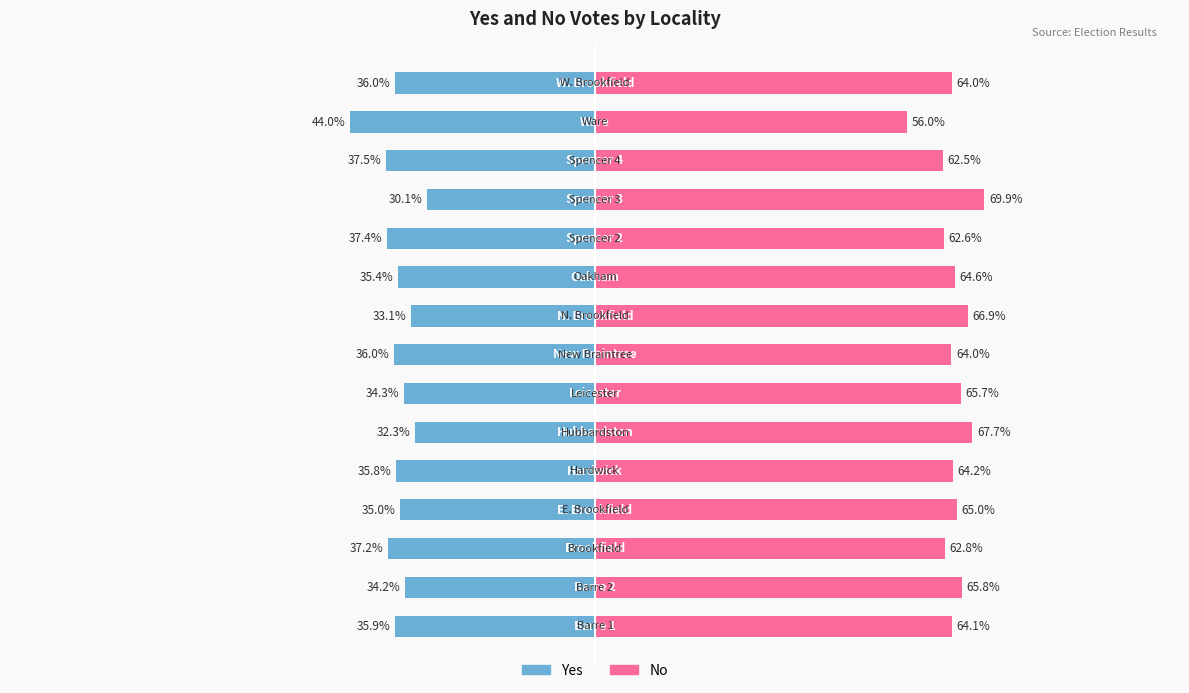

How many distinct data groups are displayed?

2